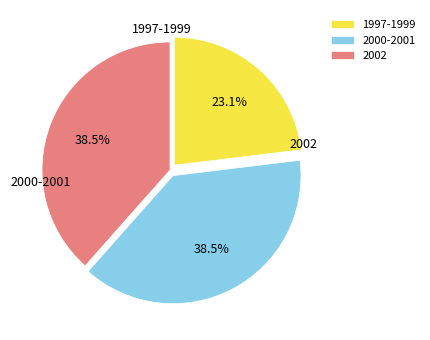

Is the sum of 2002 and 1997-1999 greater than half?

Yes